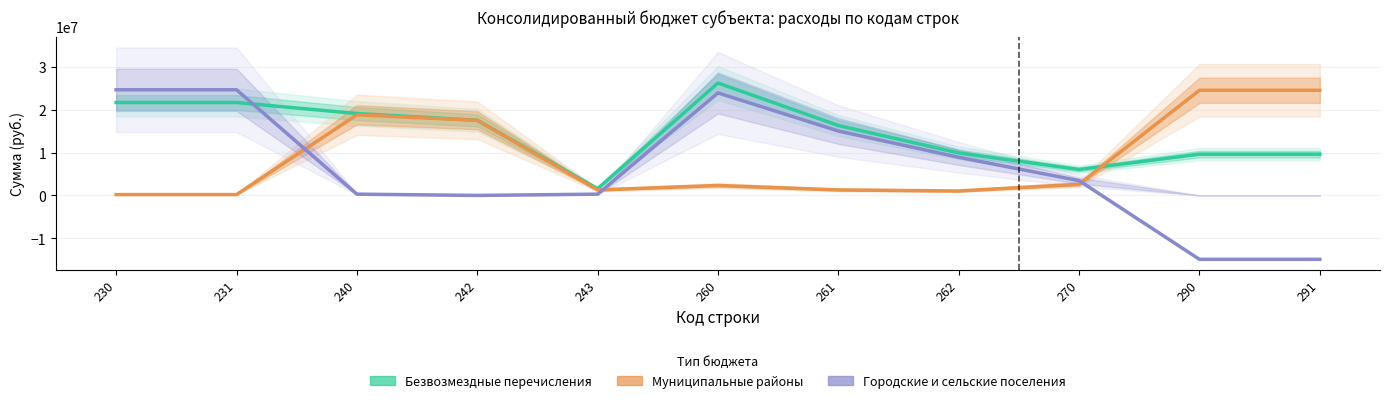

At how many categories does at least one series exceed 22222472?

5